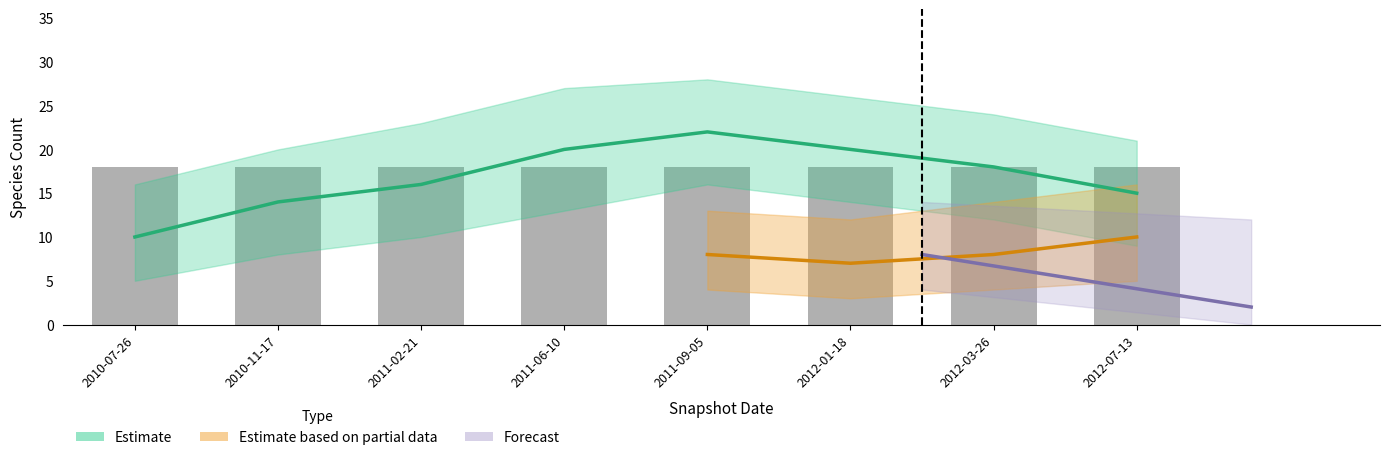

Which has a higher value, 2011-09-05 or 2012-01-18?

2011-09-05